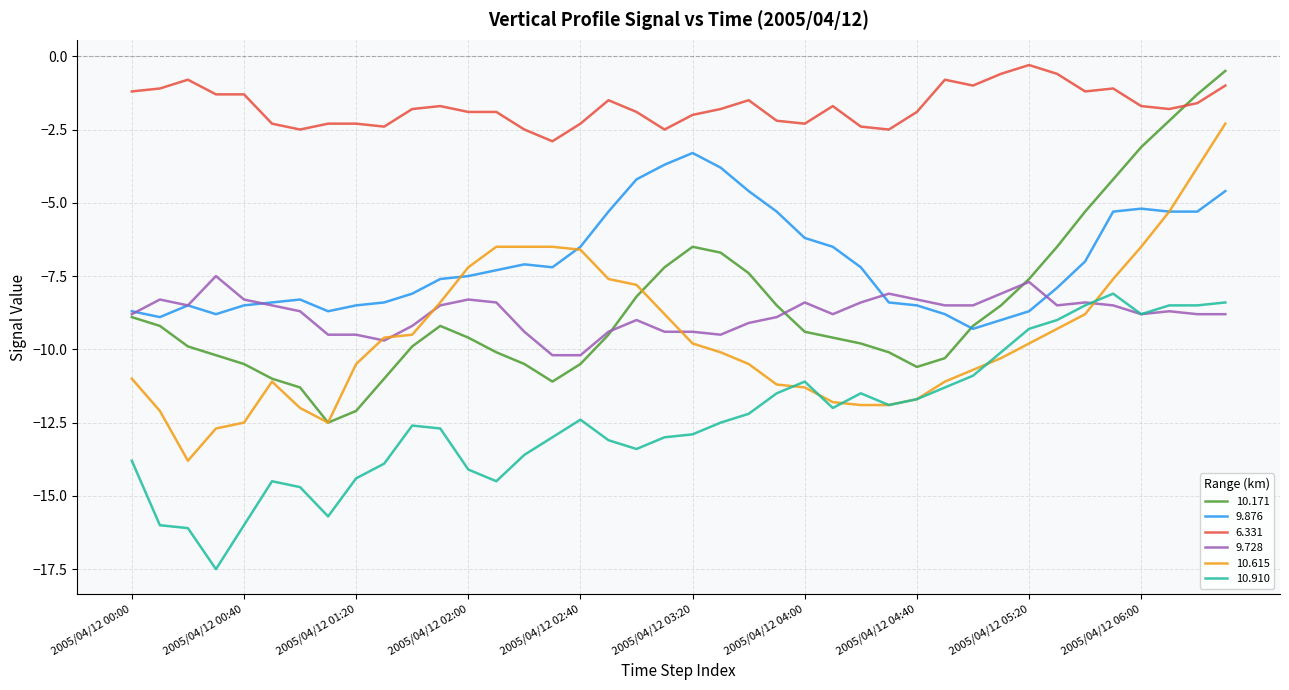

Which series has the widest spread of values?

10.171